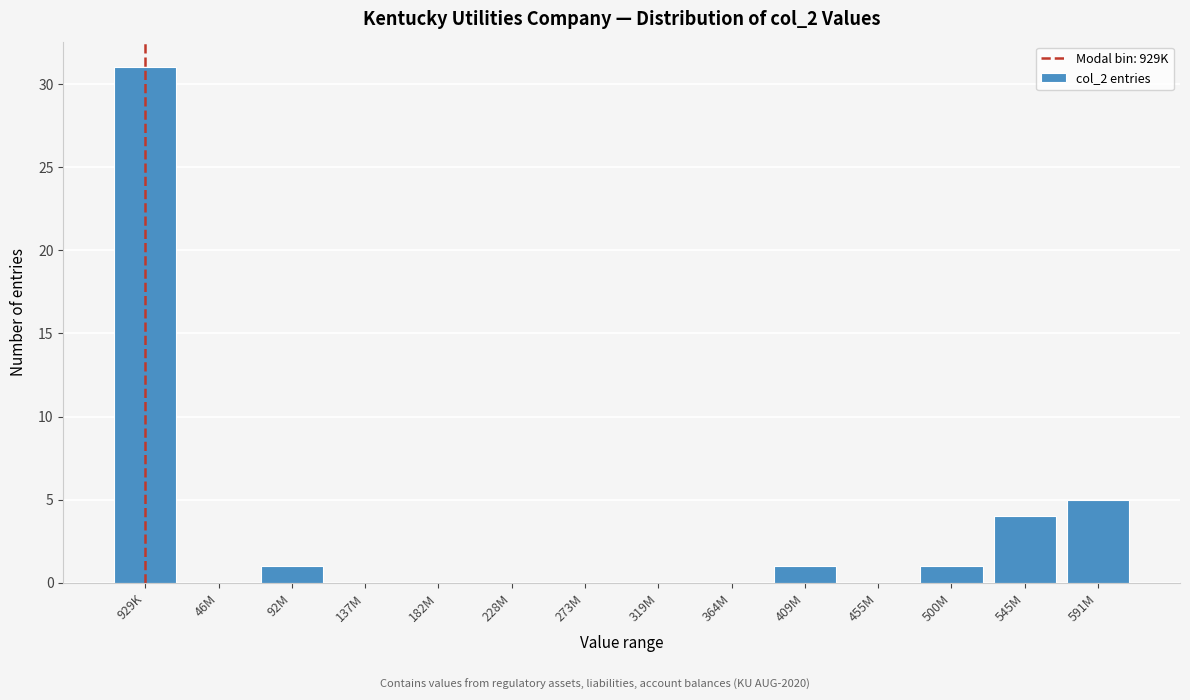

Reading left to right, extract all data points from this chart.

929K=31	46M=0	92M=1	137M=0	182M=0	228M=0	273M=0	319M=0	364M=0	409M=1	455M=0	500M=1	545M=4	591M=5